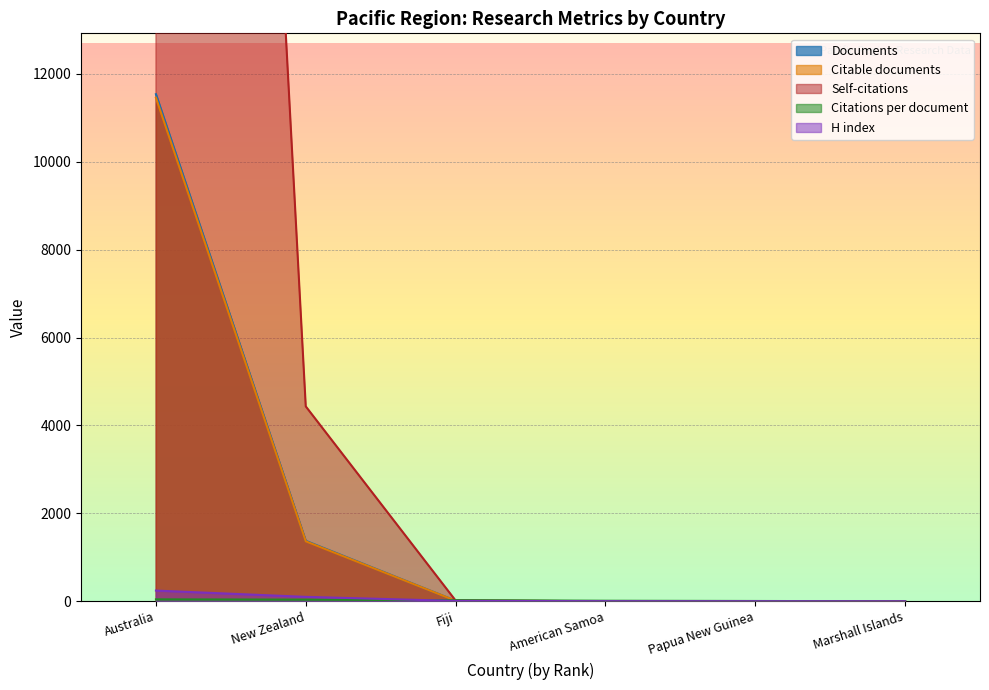

What is the maximum value for Documents?

11535.0